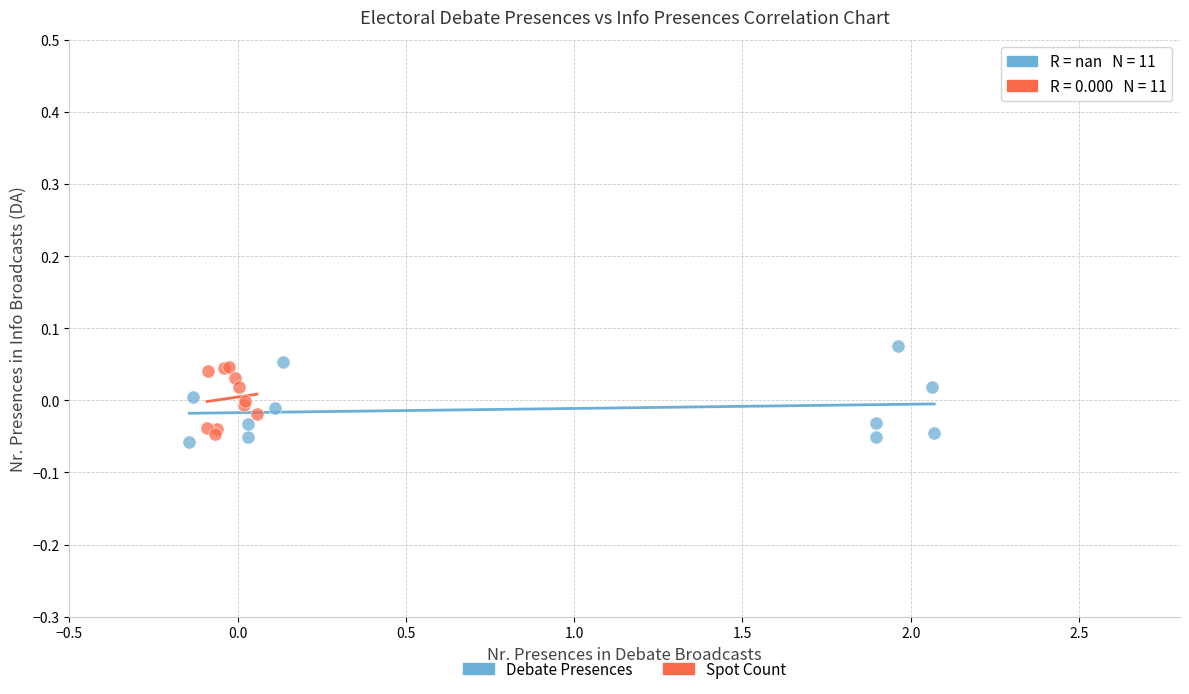

Which series has the largest Y range (max minus min)?

Debate Presences